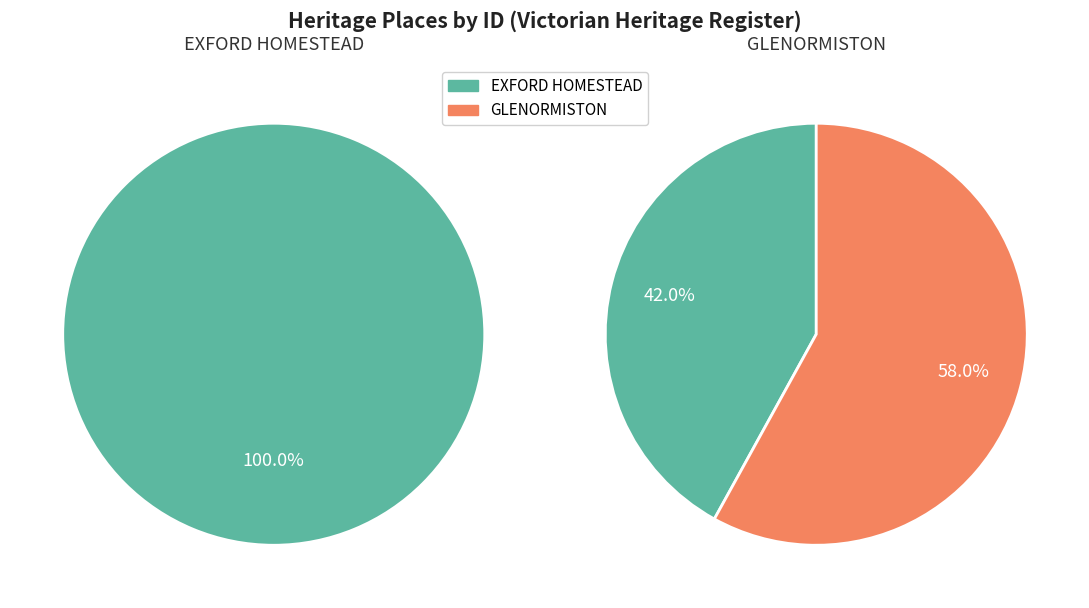

What percentage is the 1 slice, to the nearest percent?

58%